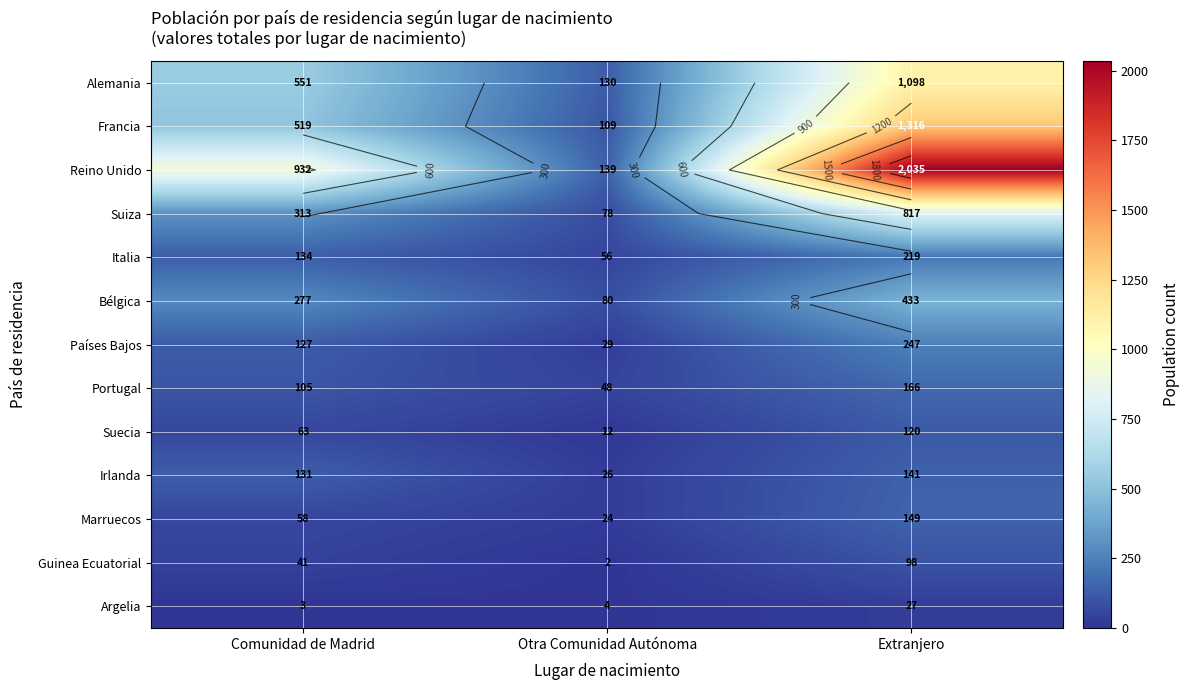

Rank the series by their maximum value, from lowest to highest.

Argelia, Guinea Ecuatorial, Suecia, Irlanda, Marruecos, Portugal, Italia, Países Bajos, Bélgica, Suiza, Alemania, Francia, Reino Unido